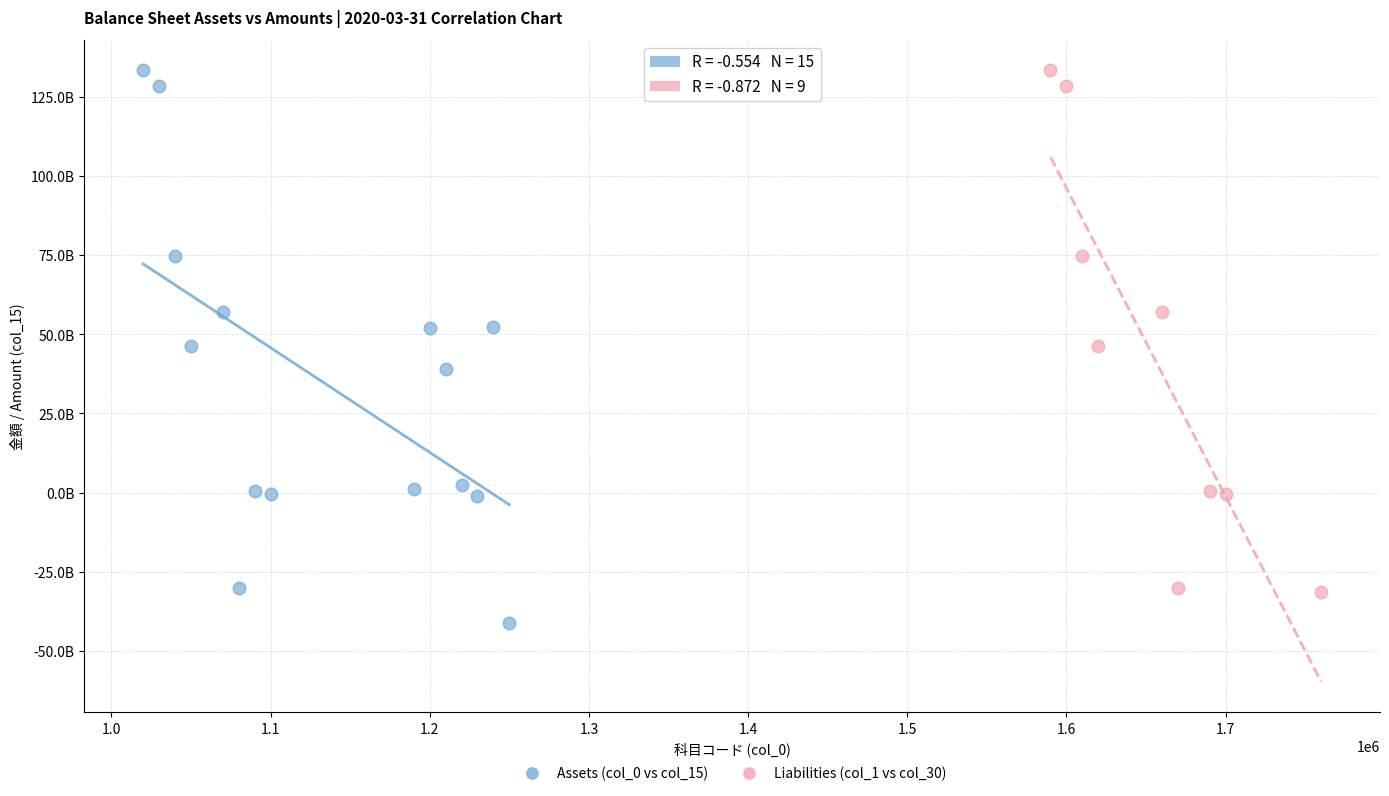

What are all the series names shown in the legend?

Assets (col_0 vs col_15), Liabilities (col_1 vs col_30)